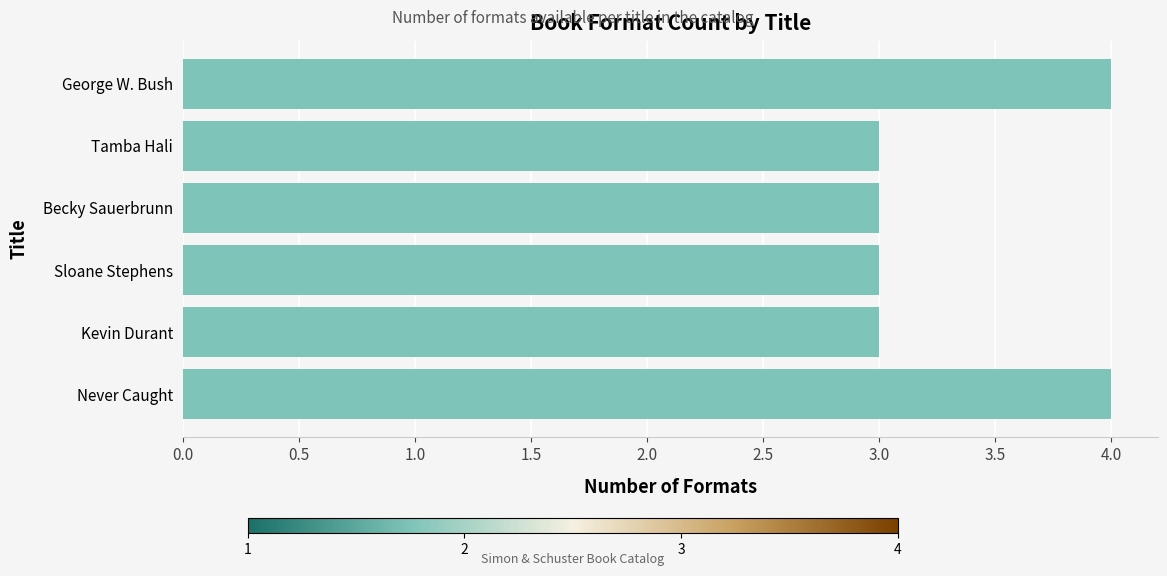

What is the minimum value shown in the chart?

3